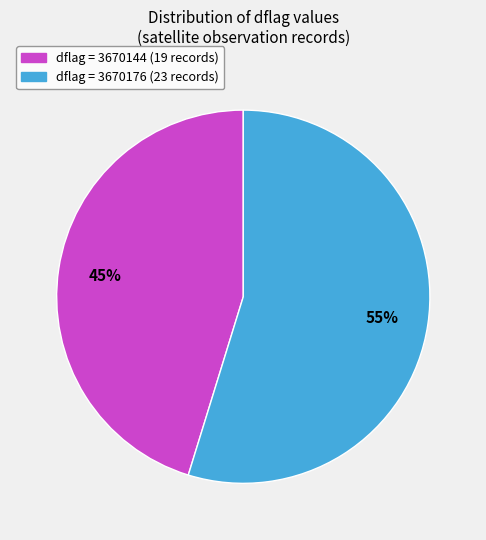

Is there a majority slice in this chart?

Yes